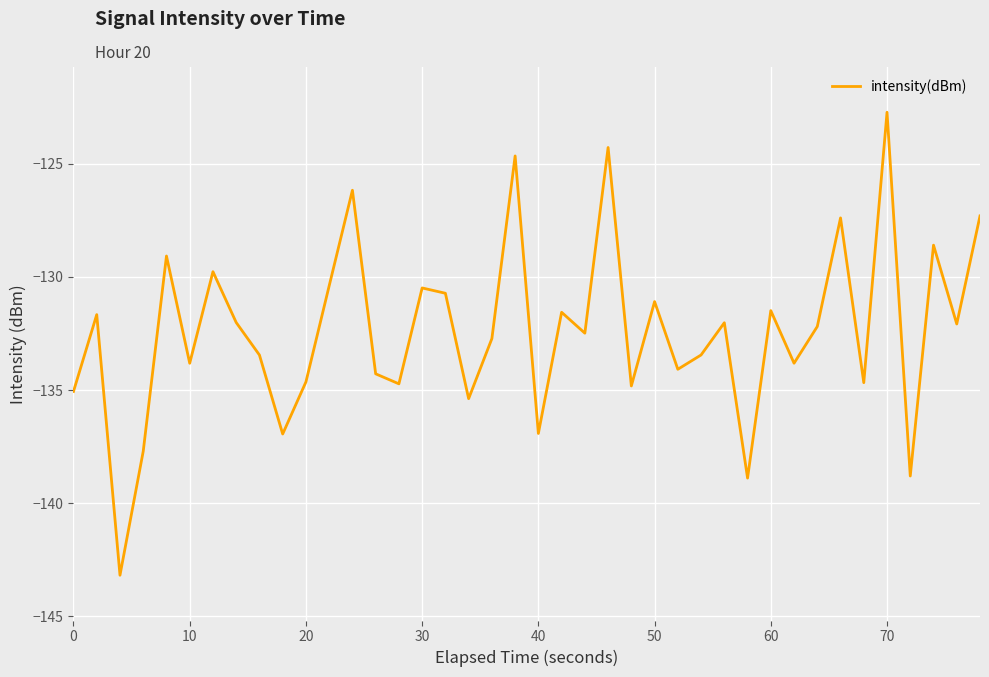

What is the difference between the maximum and minimum values?

20.5